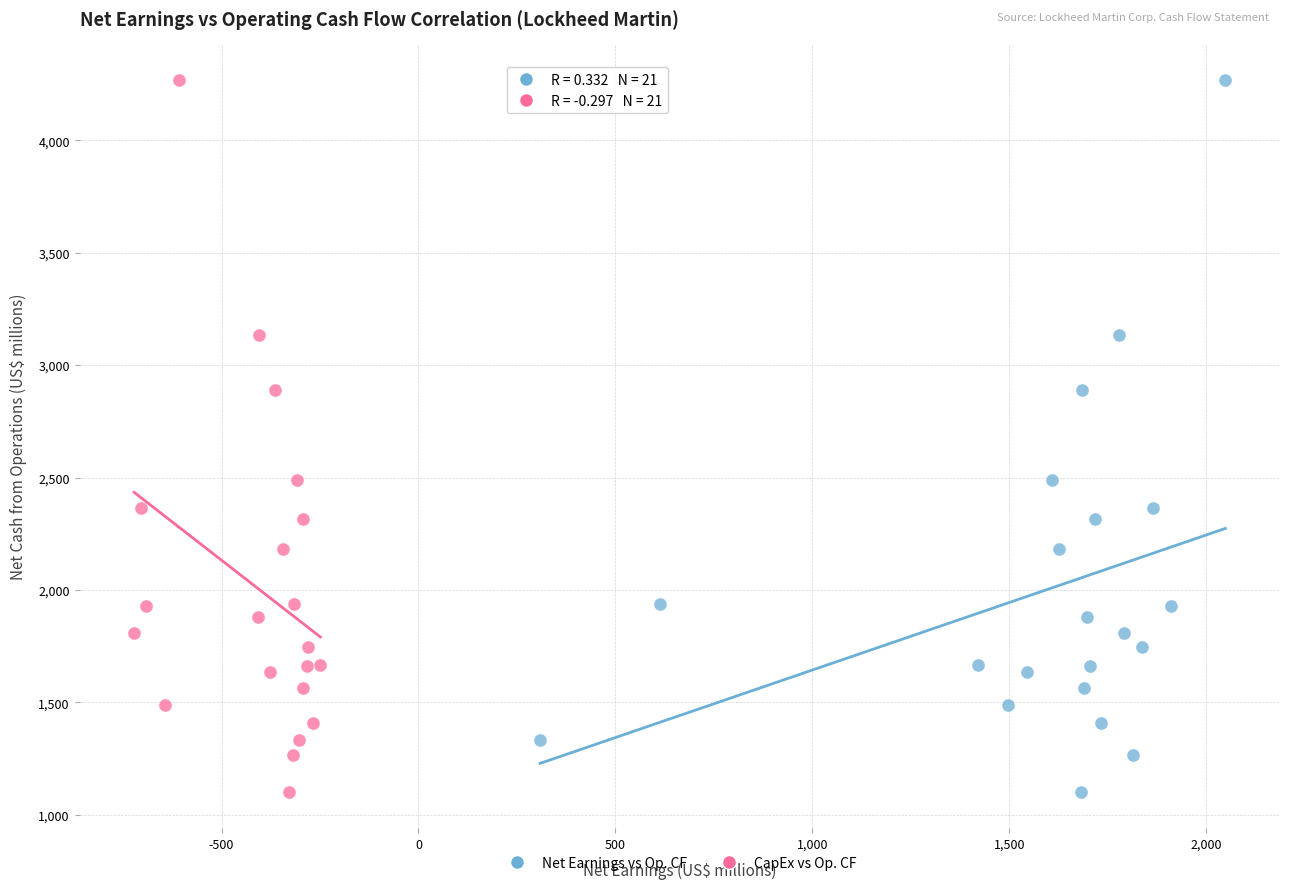

What are all the series names shown in the legend?

Net Earnings vs Op. CF, CapEx vs Op. CF